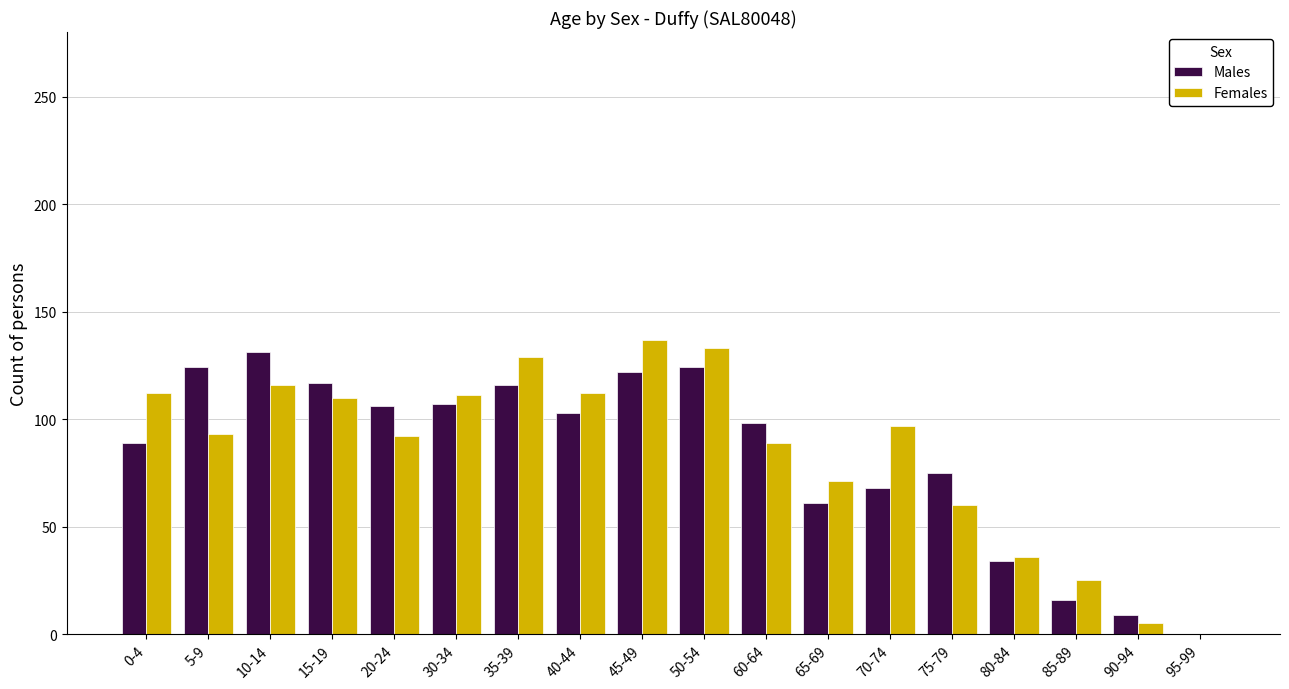

Which category has the highest value across all series?

45-49